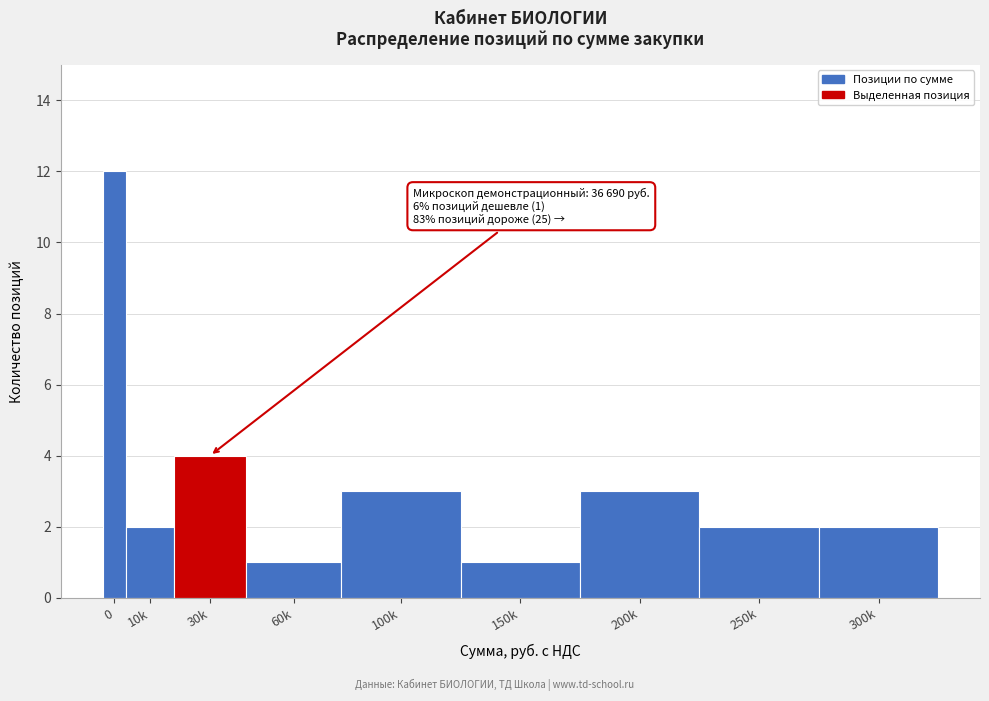

Reading left to right, extract all data points from this chart.

12	2	4	1	3	1	3	2	2